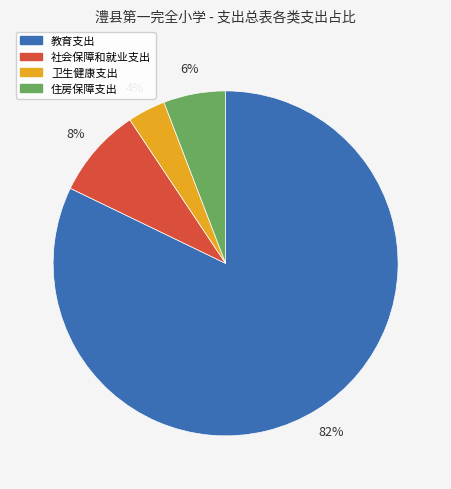

Is there a majority slice in this chart?

Yes